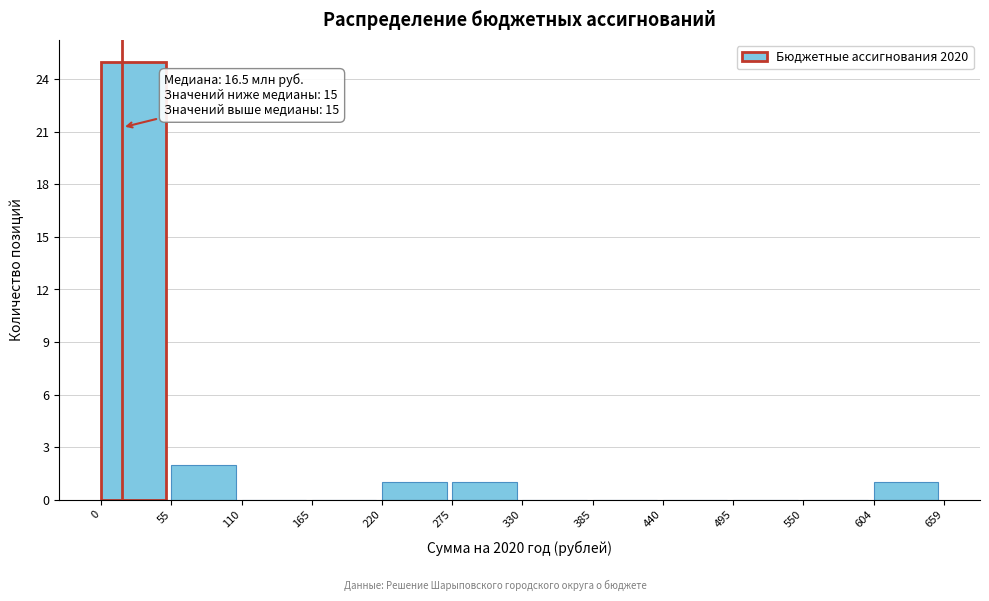

Which range on the x-axis has the tallest bar?

0 to 55